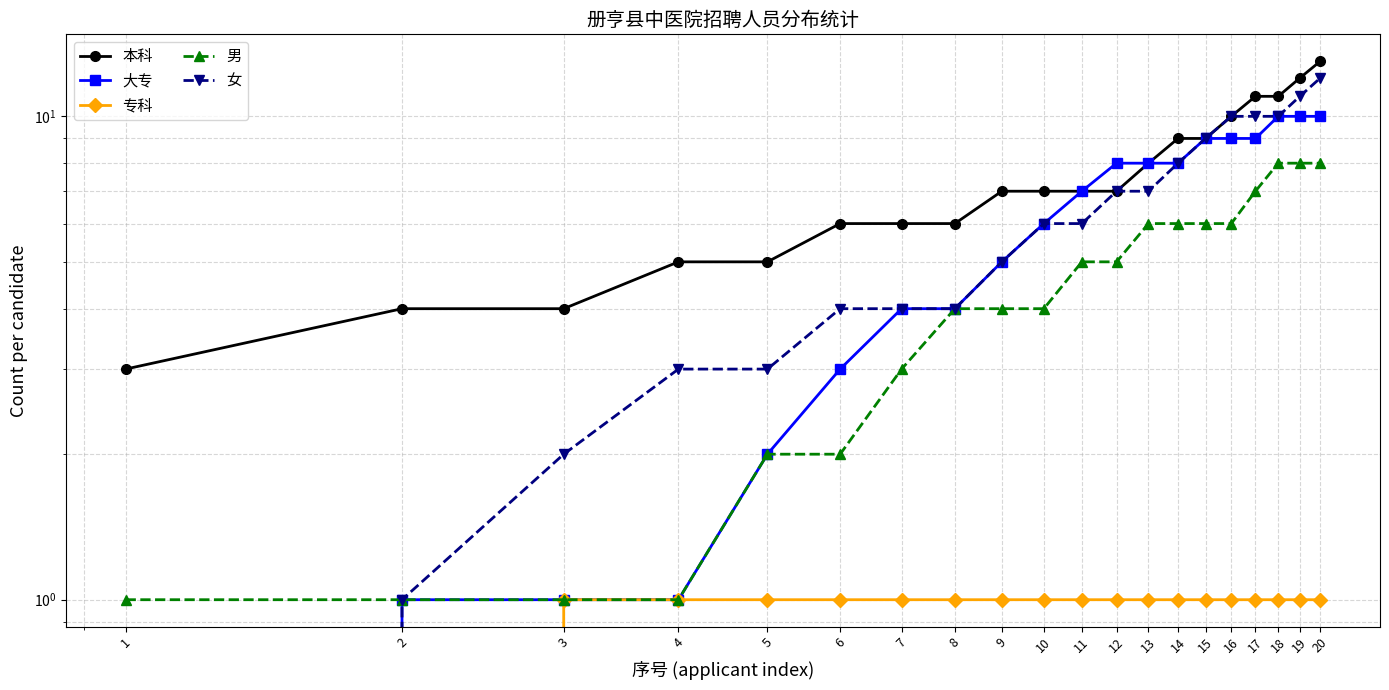

What are all the series names shown in the legend?

本科, 大专, 专科, 男, 女